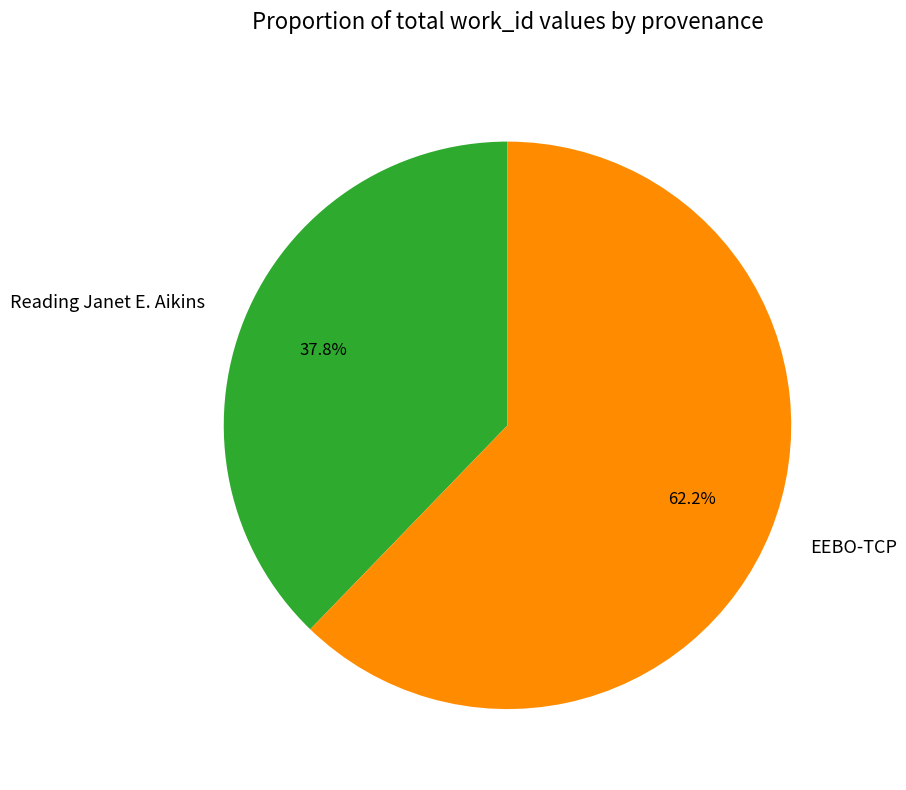

Rank the categories by value from highest to lowest.

EEBO-TCP, Reading Janet E. Aikins